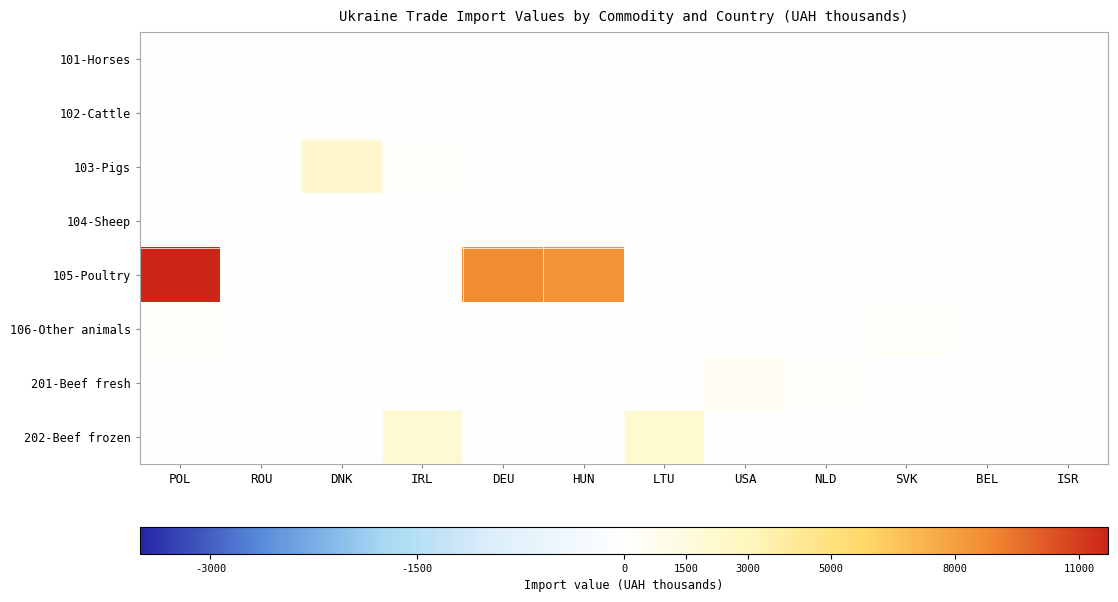

Reading right to left, what are all the values shown in this chart?

101-Horses: ISR=0	BEL=0	SVK=0	NLD=0	USA=0	LTU=0	HUN=0	DEU=0	IRL=0	DNK=0	ROU=28	POL=59
102-Cattle: ISR=0	BEL=0	SVK=0	NLD=0	USA=0	LTU=41	HUN=0	DEU=0	IRL=0	DNK=0	ROU=0	POL=0
103-Pigs: ISR=0	BEL=0	SVK=0	NLD=0	USA=0	LTU=0	HUN=0	DEU=0	IRL=250	DNK=2331	ROU=0	POL=0
104-Sheep: ISR=0	BEL=0	SVK=0	NLD=0	USA=0	LTU=0	HUN=0	DEU=0	IRL=0	DNK=0	ROU=0	POL=0
105-Poultry: ISR=0	BEL=0	SVK=0	NLD=0	USA=0	LTU=0	HUN=8416	DEU=8750	IRL=0	DNK=0	ROU=0	POL=11699
106-Other animals: ISR=31	BEL=134	SVK=312	NLD=0	USA=0	LTU=0	HUN=0	DEU=0	IRL=0	DNK=0	ROU=0	POL=312
201-Beef fresh: ISR=0	BEL=0	SVK=0	NLD=197	USA=623	LTU=0	HUN=0	DEU=0	IRL=0	DNK=0	ROU=0	POL=172
202-Beef frozen: ISR=0	BEL=0	SVK=0	NLD=0	USA=0	LTU=2145	HUN=0	DEU=0	IRL=2031	DNK=0	ROU=0	POL=0